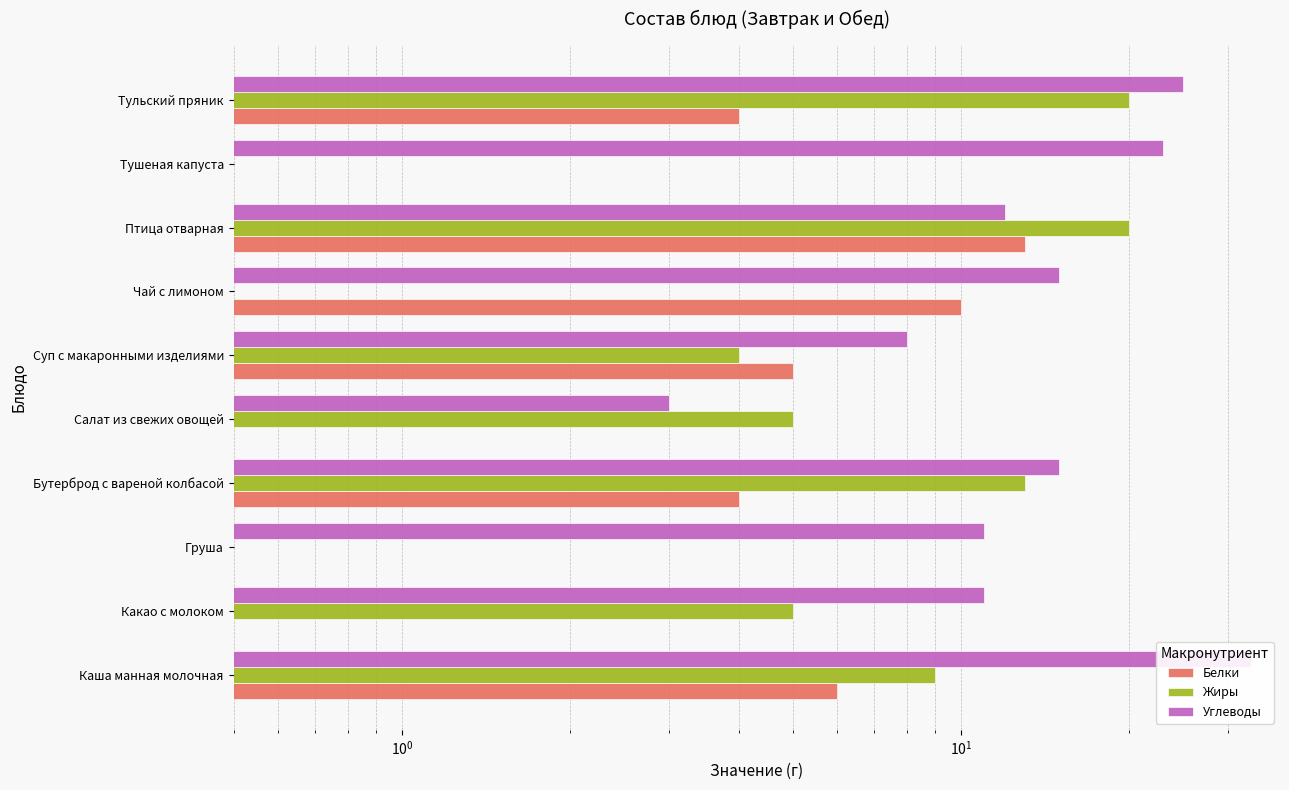

Which series has the largest total across all categories?

Углеводы